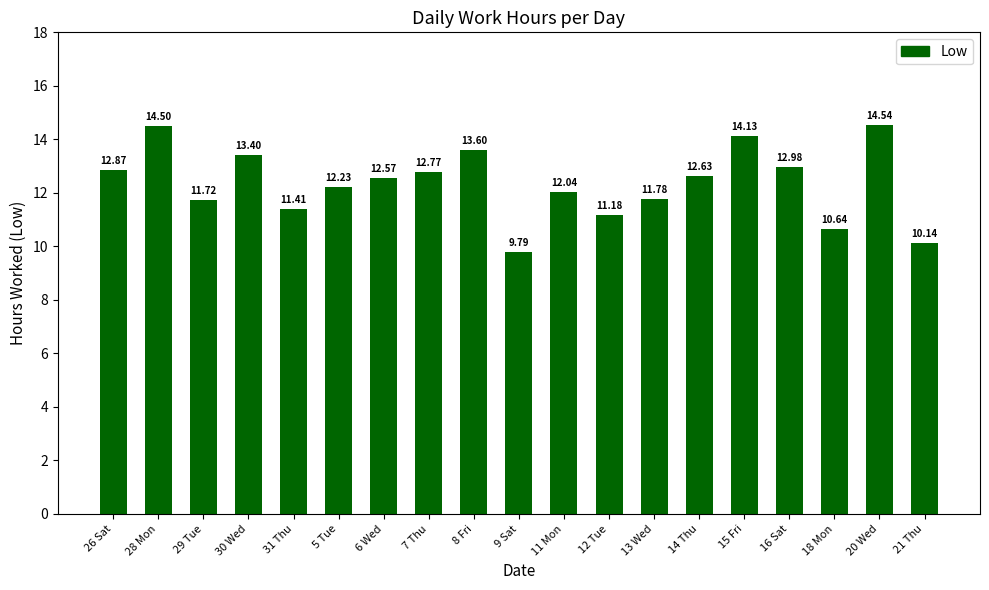

What position from the left is 26 Sat?

1